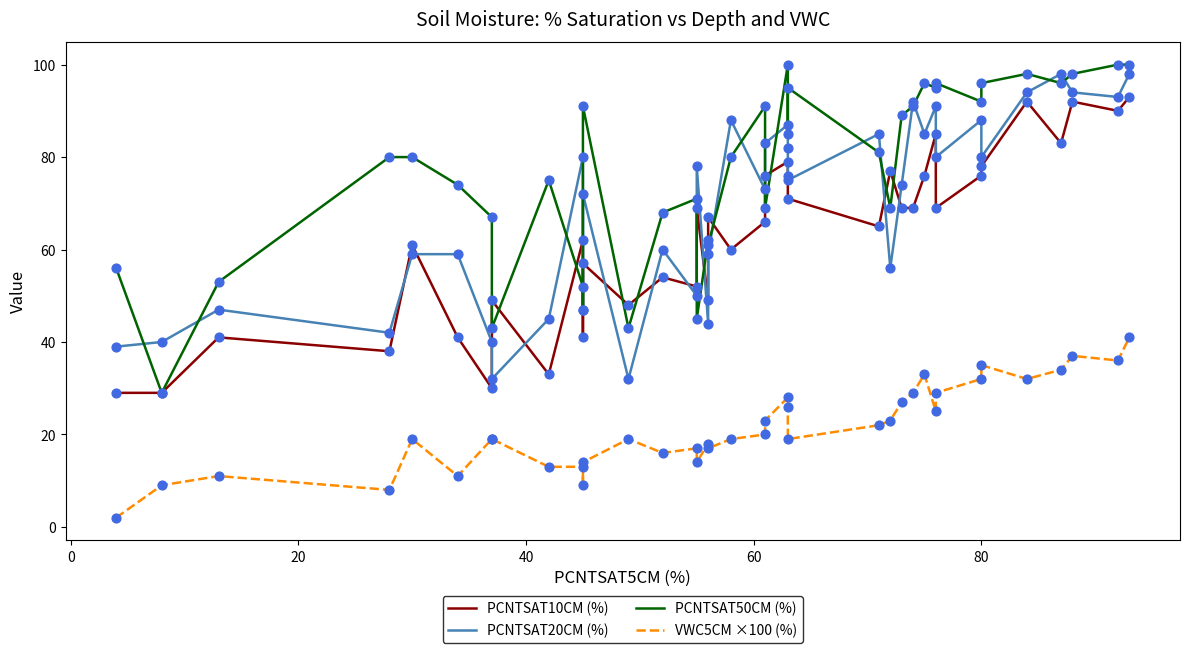

Which series has the largest total across all categories?

PCNTSAT50CM (%)